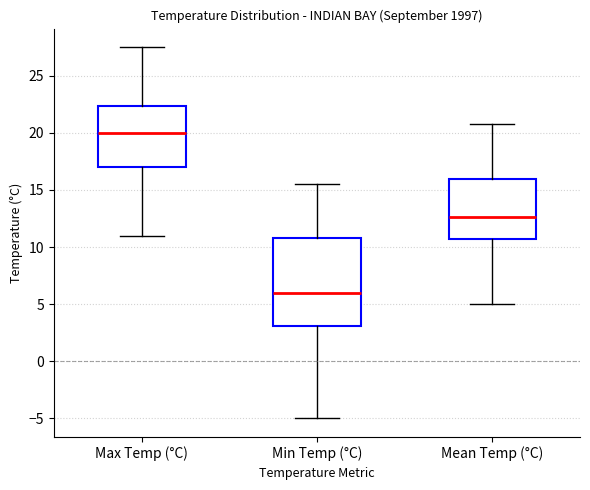

Reading left to right, read every box against the y-axis: the position of its median line, the range the box covers, and the ends of its whiskers. The values are not printed on the chart, so give them approximately, as read against the axis.

Max Temp (°C): median 20.0, box 17.0 to 22.5, whiskers 11.0 to 27.5
Min Temp (°C): median 6.0, box 3.0 to 11.0, whiskers -5.0 to 15.5
Mean Temp (°C): median 12.5, box 10.5 to 16.0, whiskers 5.0 to 21.0